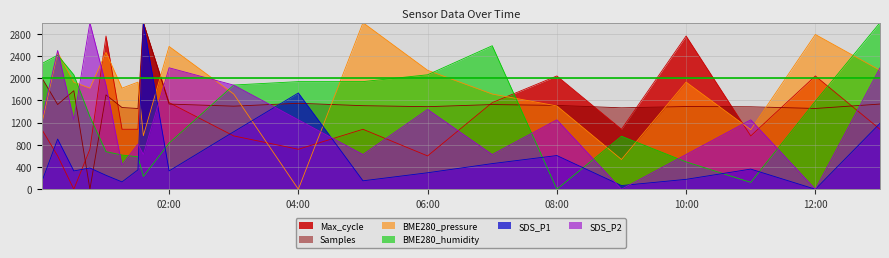

Reading left to right, transcribe all the data shown in this chart.

Max_cycle: 1080.0	600.0	0.0	720.0	2760.0	1080.0	1080.0	3000.0	1560.0	960.0	720.0	1080.0	600.0	1560.0	2040.0	1080.0	2760.0	960.0	2040.0	1080.0
Samples: 2011.1	1525.5	1774.5	0.0	1700.2	1471.6	1454.1	3000.0	1533.8	1496.2	1548.0	1504.6	1486.7	1525.0	1510.1	1466.4	1489.6	1485.0	1454.7	1534.0
BME280_pressure: 1178.6	2465.4	1929.1	1820.9	2465.4	1820.9	1929.1	963.7	2572.0	1714.8	0.0	3000.0	2142.3	1714.8	1500.0	535.7	1929.1	1072.0	2786.8	2142.3
SDS_P1: 131.9	903.3	329.7	382.4	250.5	131.9	349.5	3000.0	329.7	1035.2	1734.1	151.6	296.7	461.5	606.6	65.9	178.0	362.6	0.0	1186.8
SDS_P2: 1250.0	2500.0	1250.0	3000.0	1875.0	437.5	812.5	625.0	2187.5	1875.0	1250.0	625.0	1437.5	625.0	1250.0	0.0	625.0	1250.0	0.0	2187.5
BME280_humidity: 2261.5	2415.4	2061.5	1307.7	676.9	615.4	584.6	230.8	830.8	1876.9	1938.5	1938.5	2061.5	2584.6	0.0	953.8	492.3	123.1	1584.6	3000.0